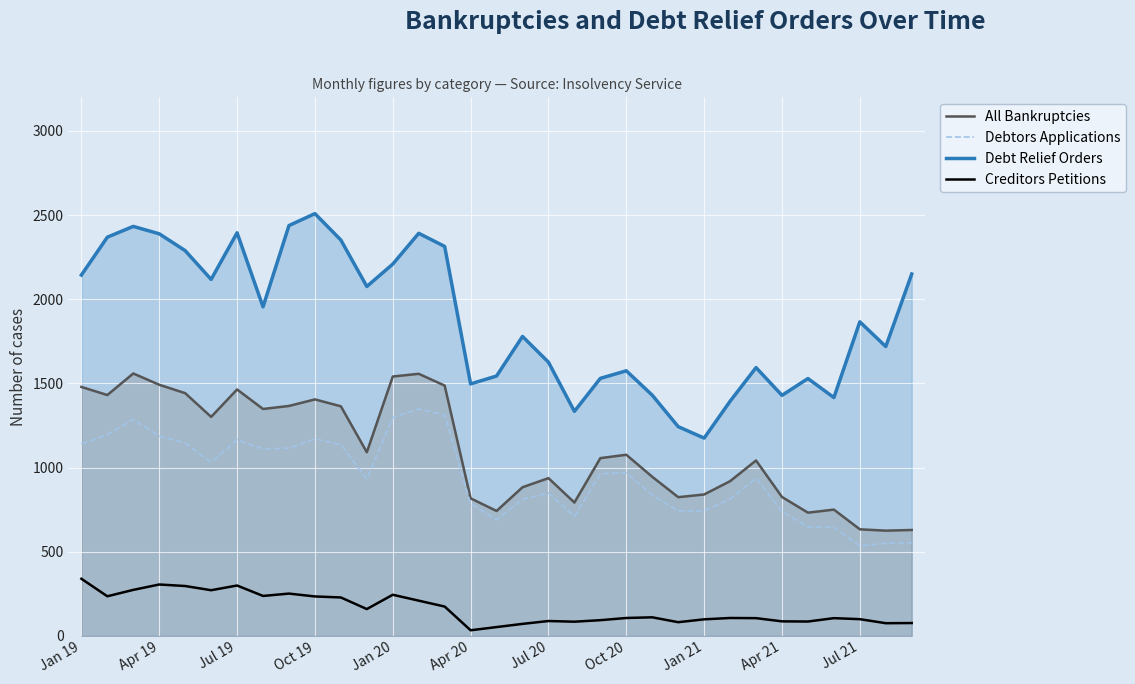

At 23, list the series in order from largest to smallest.

Debt Relief Orders, All Bankruptcies, Debtors Applications, Creditors Petitions